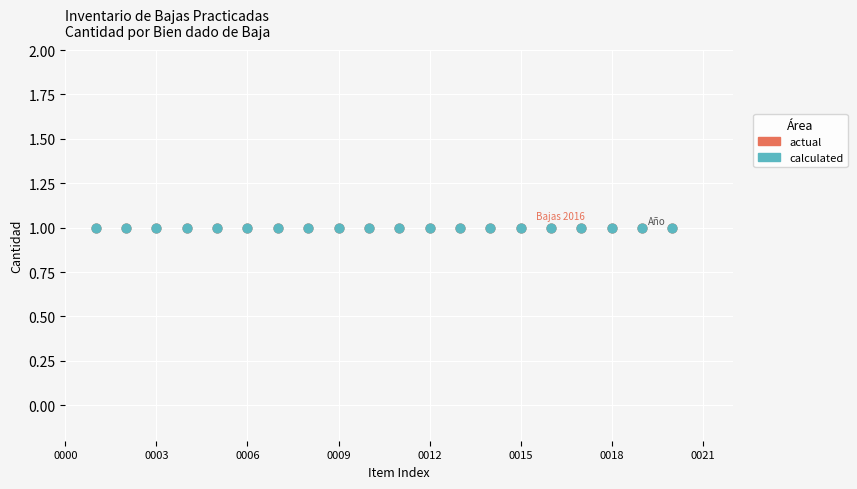

What are all the series names shown in the legend?

actual, calculated